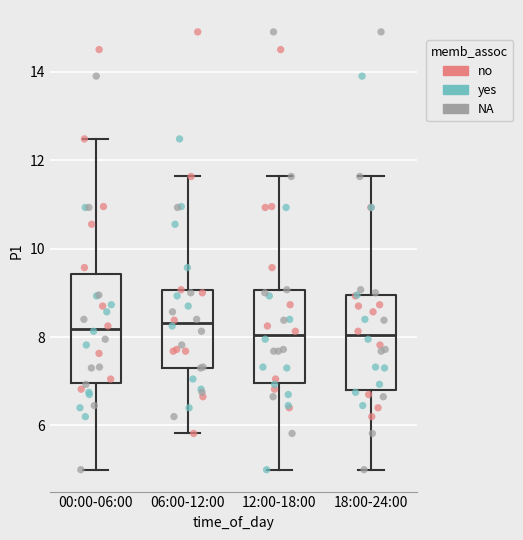

Reading left to right, read every box against the y-axis: the position of its median line, the range the box covers, and the ends of its whiskers. The values are not printed on the chart, so give them approximately, as read against the axis.

00:00-06:00: median 8.2, box 7.0 to 9.4, whiskers 5.0 to 12.4
06:00-12:00: median 8.4, box 7.4 to 9.0, whiskers 5.8 to 11.6
12:00-18:00: median 8.0, box 7.0 to 9.0, whiskers 5.0 to 11.6
18:00-24:00: median 8.0, box 6.8 to 9.0, whiskers 5.0 to 11.6